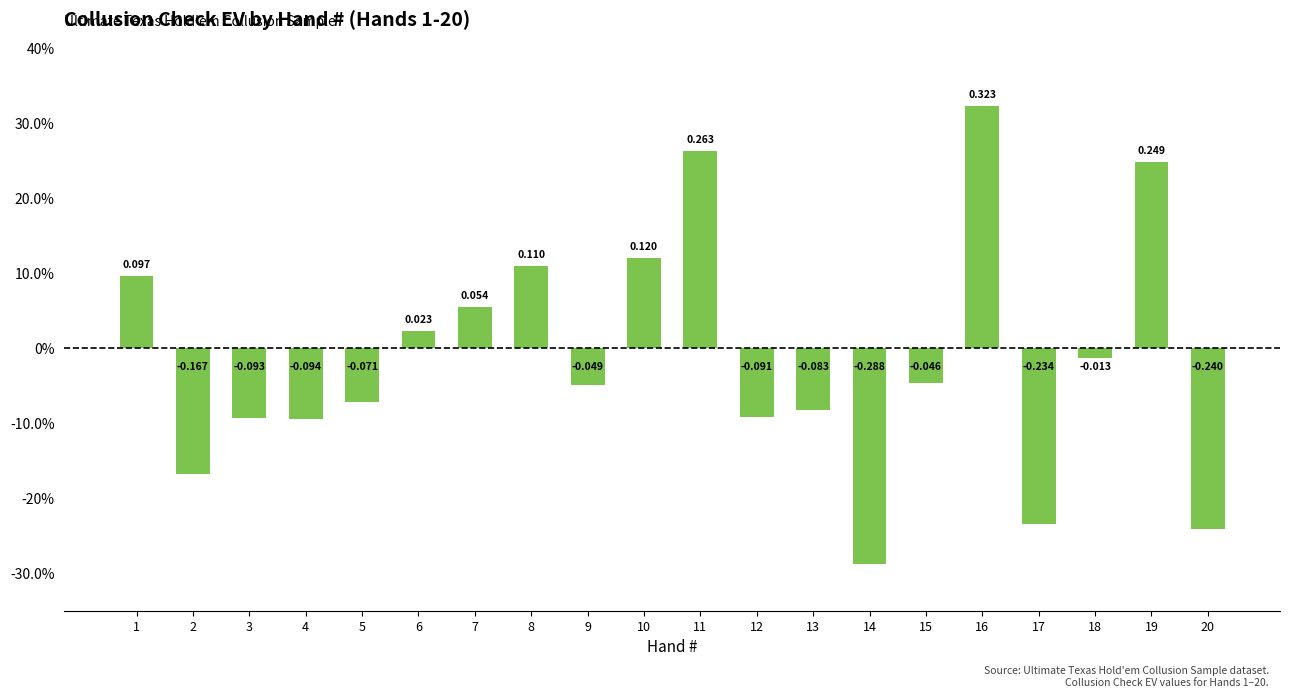

At which label is the value closest to 0?

18